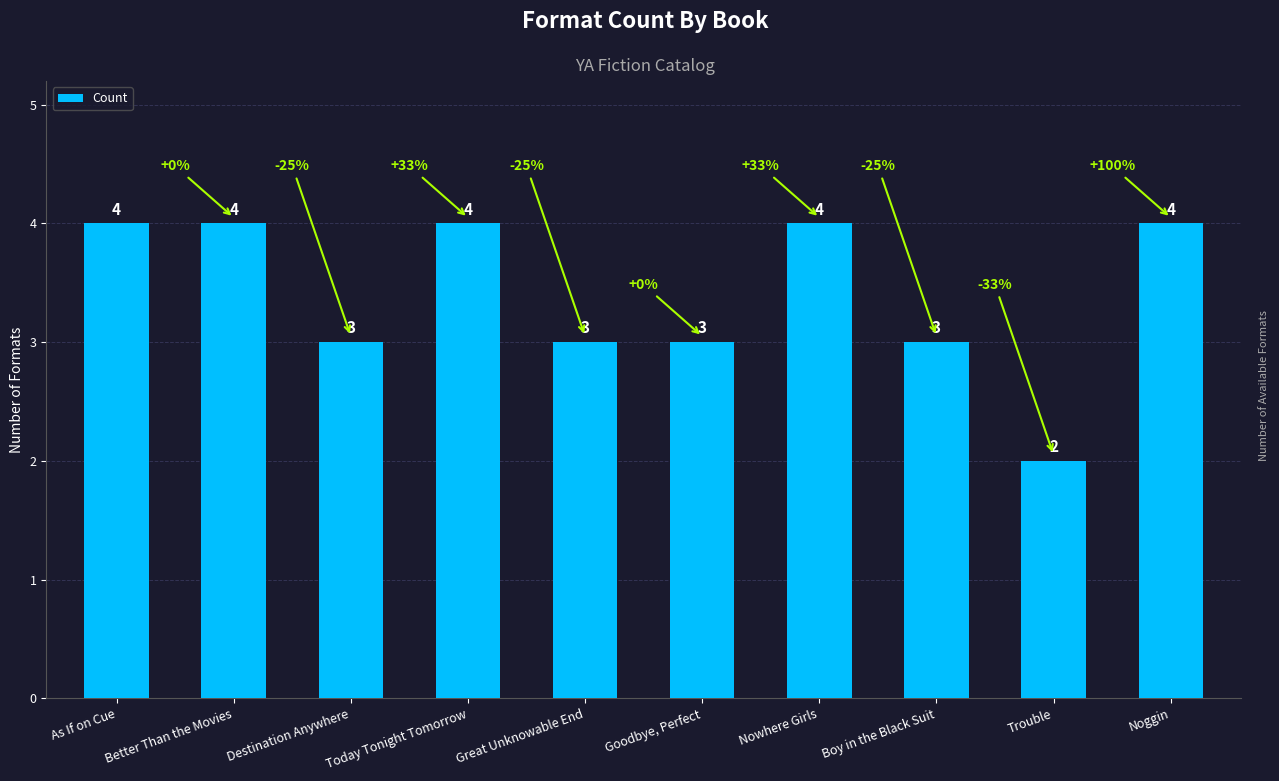

What is the difference between the maximum and minimum values?

2